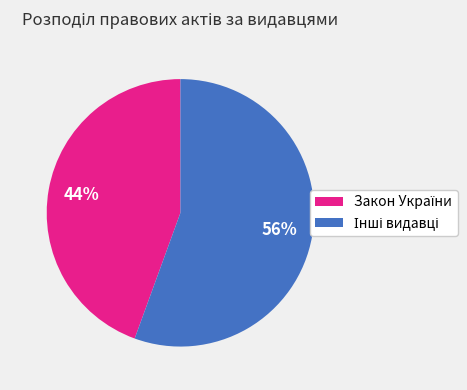

Is there a majority slice in this chart?

Yes